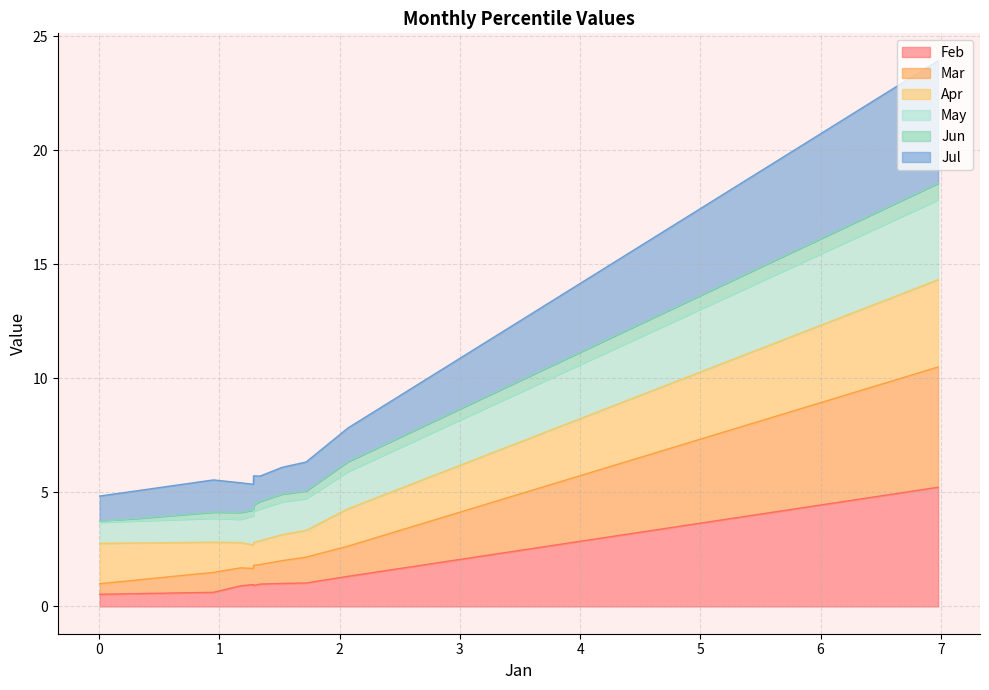

What is the sum of all May values?

60.2